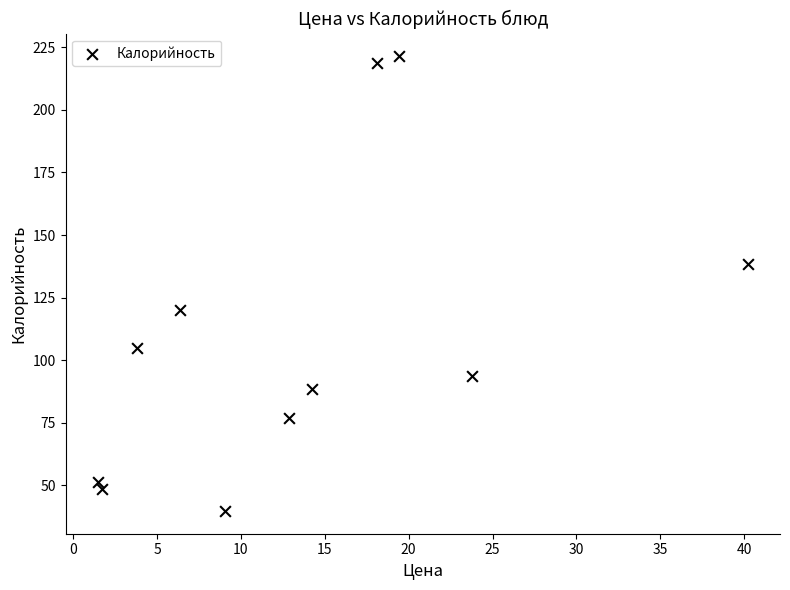

What is the range of X values (max minus min)?

38.7